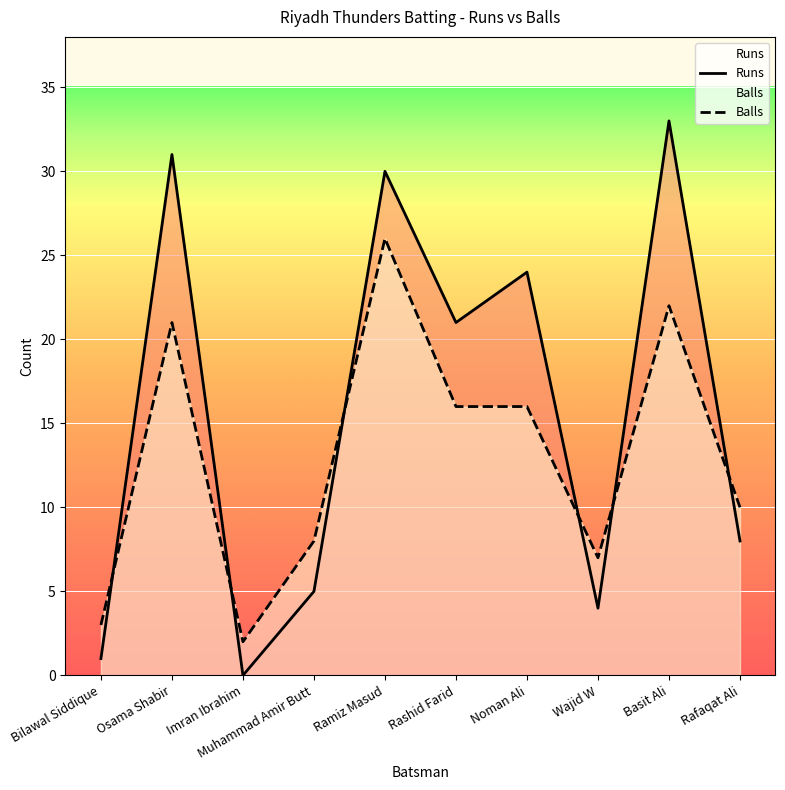

List the series in order of their overall mean, highest first.

Runs, Balls